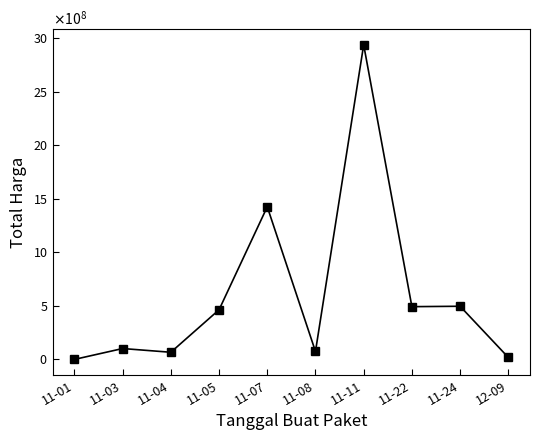

Is it true that the value at 11-05 is 98678235?

False